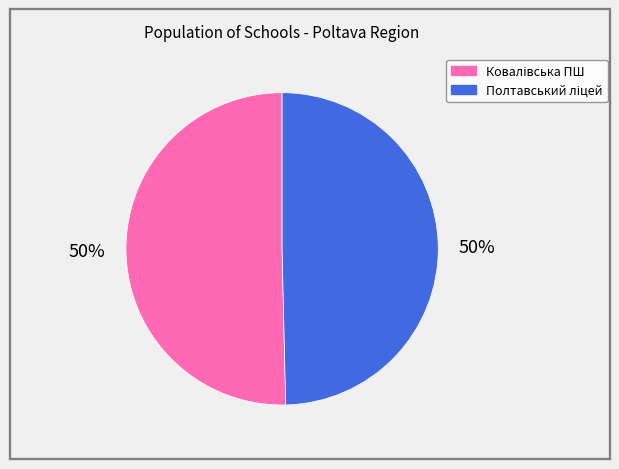

To the nearest percent, what is the average slice percentage?

50%